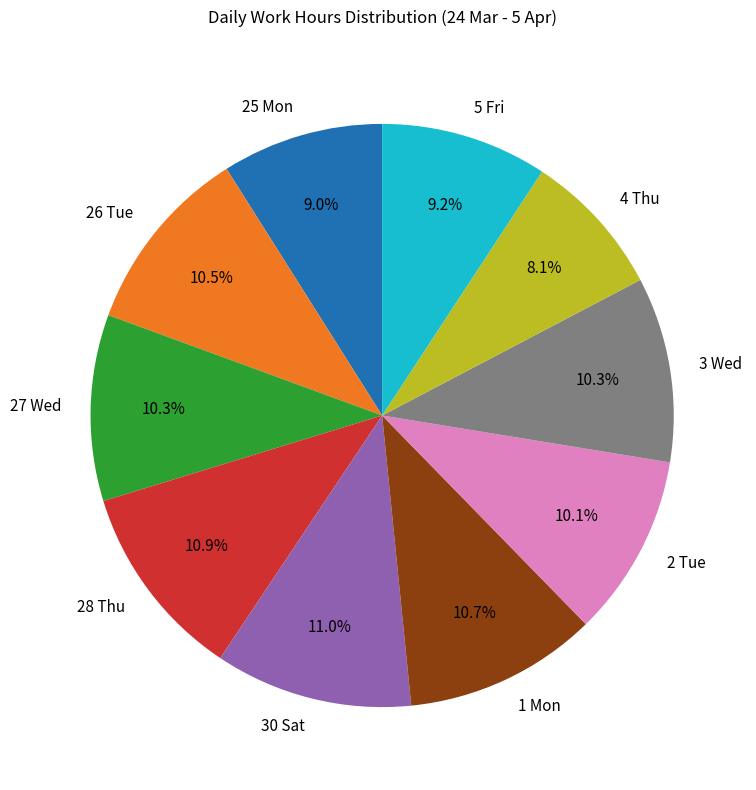

Is there any slice that represents more than half of the pie?

No